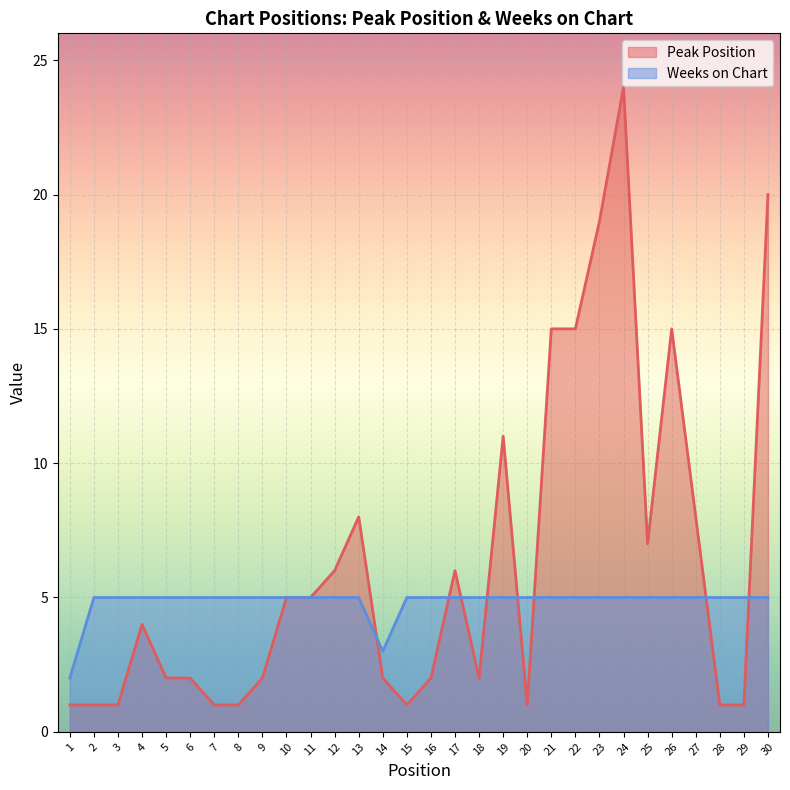

Which category has the highest value in the Weeks on Chart series?

2